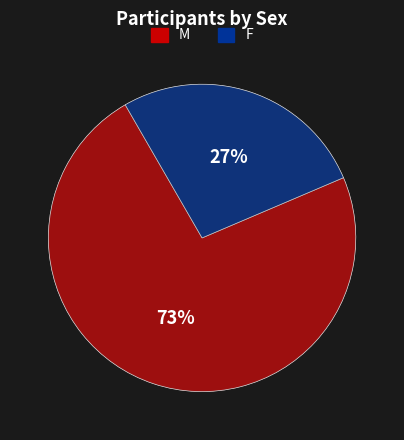

To the nearest percent, what is the combined percentage of M and F?

100%